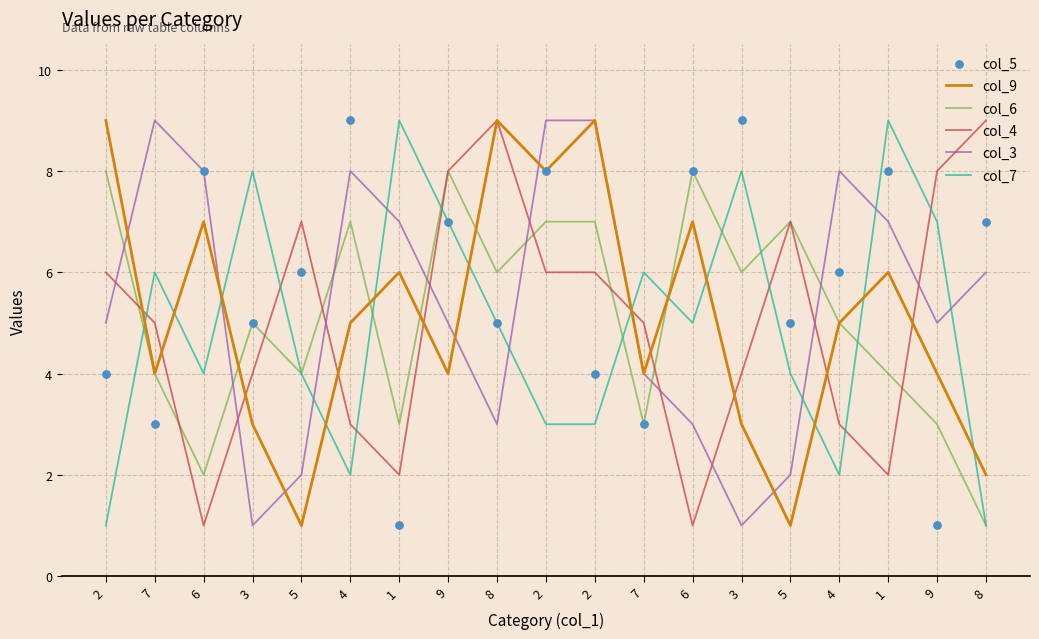

What is the total value across all series at 8?

37